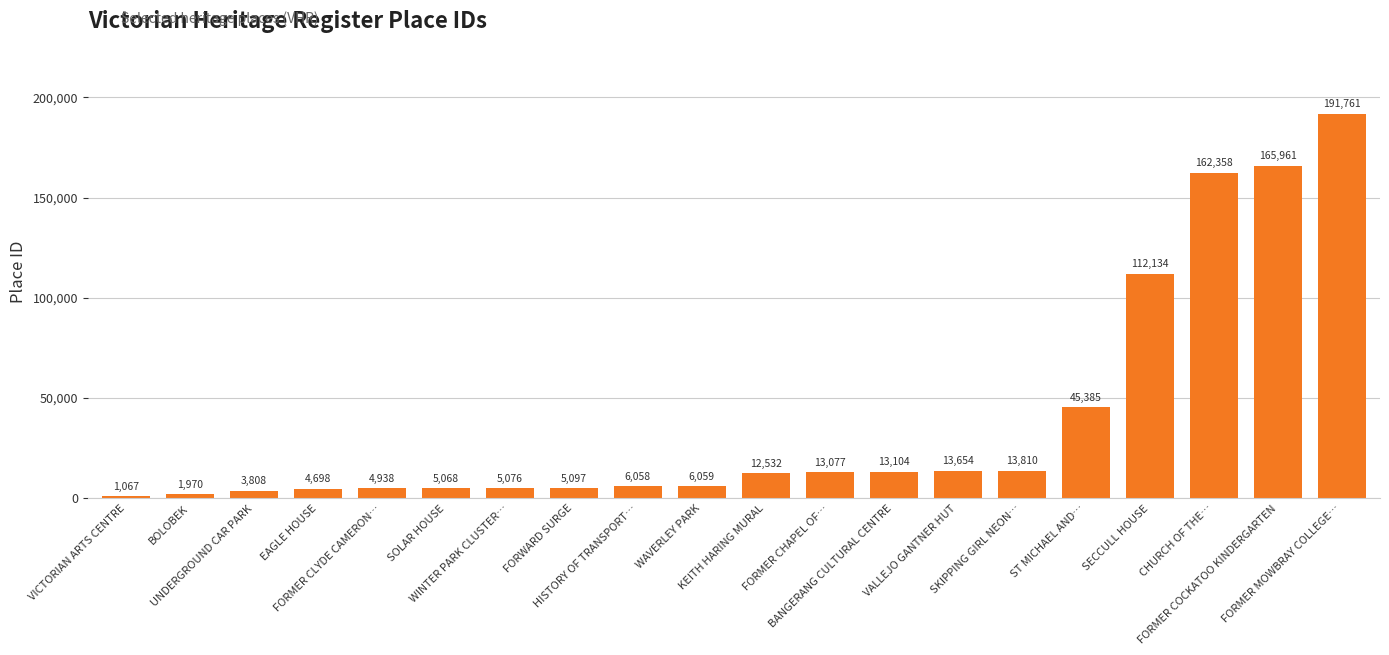

What is the value of the 20th bar from the left?

191761